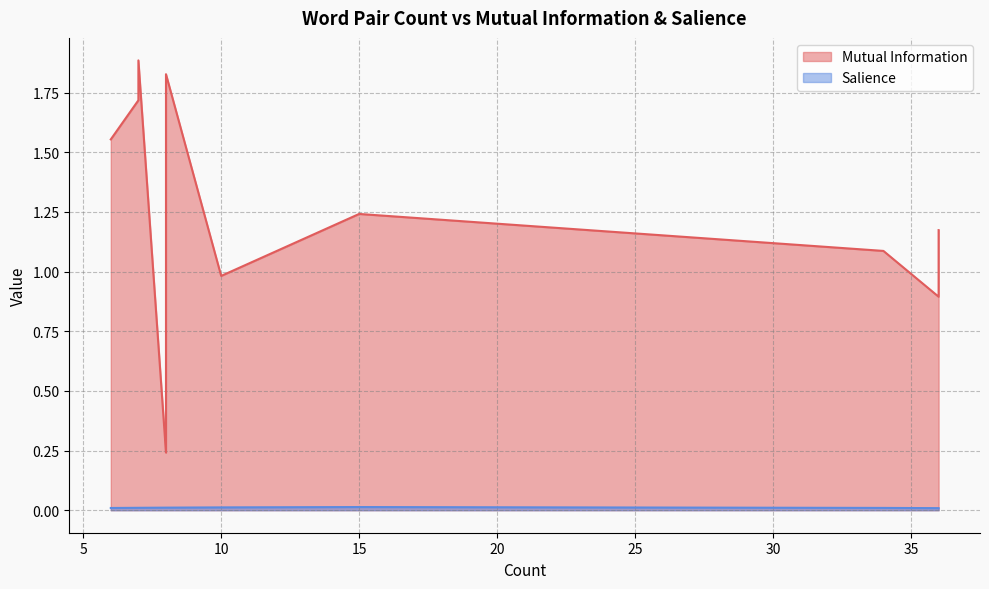

Where is the first local maximum for Salience?

15